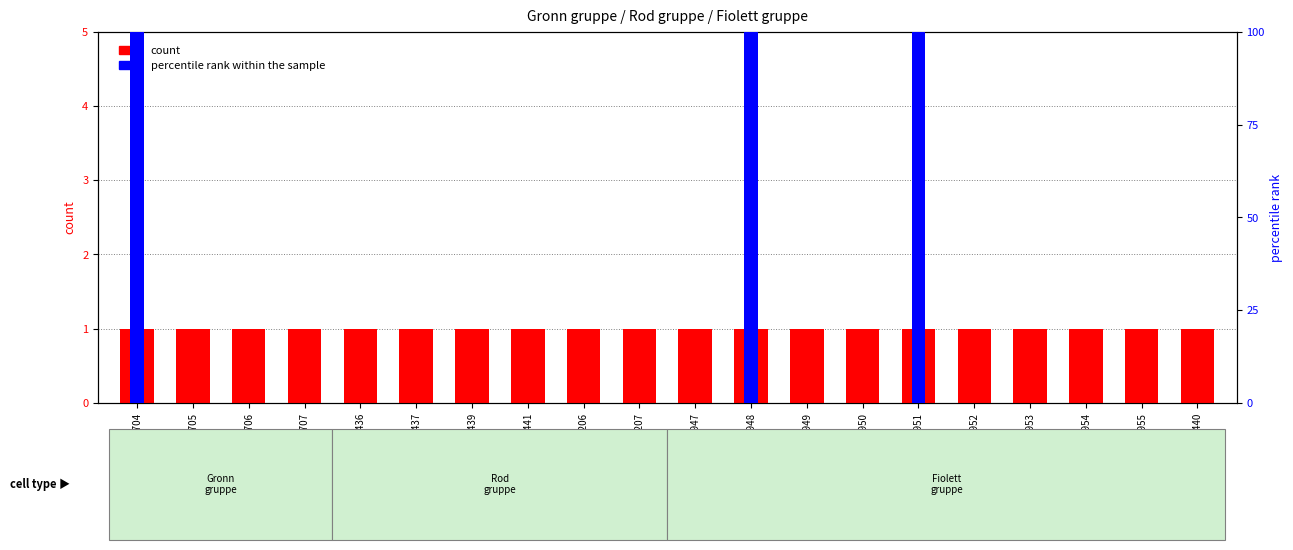

How many bars are there in total?

40